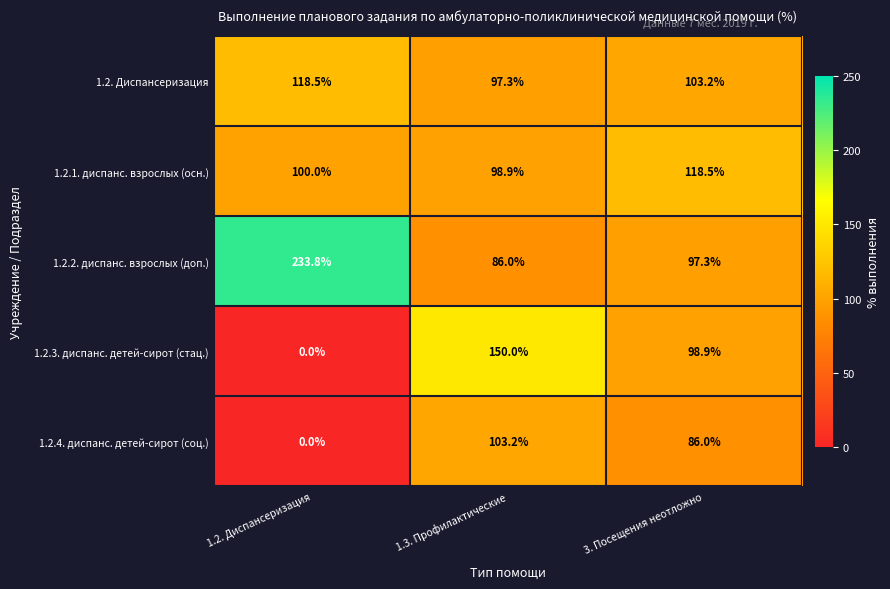

The 1.2.4. диспанс. детей-сирот (соц.) series shows 103.2 at 1.3. Профилактические. True or false?

True